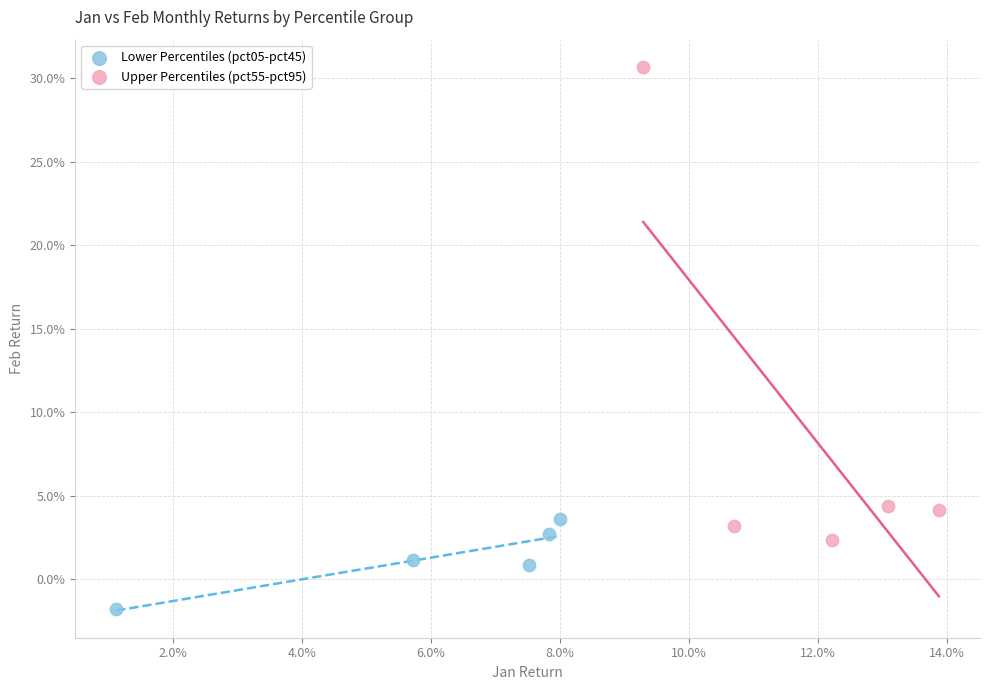

Which series has the widest spread of Y values?

Upper Percentiles (pct55-pct95)